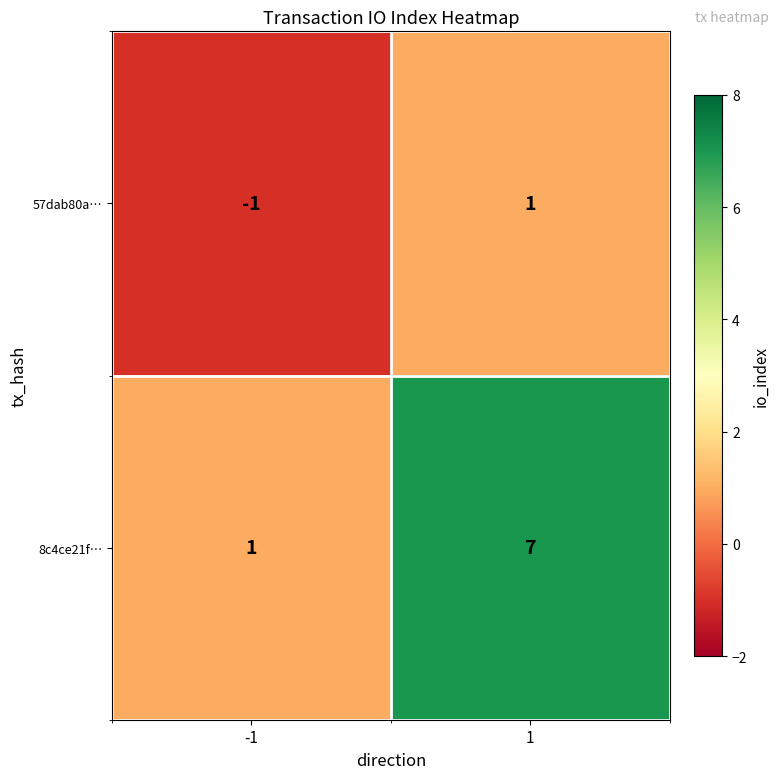

What is the maximum value shown in the chart?

7